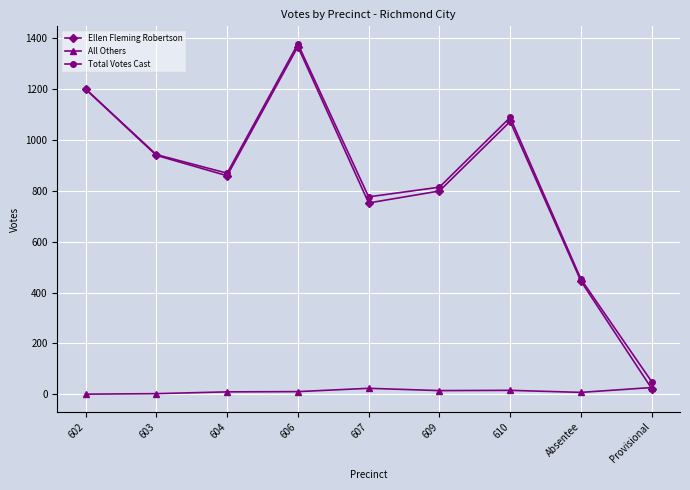

The Ellen Fleming Robertson series shows 859 at 604. True or false?

True